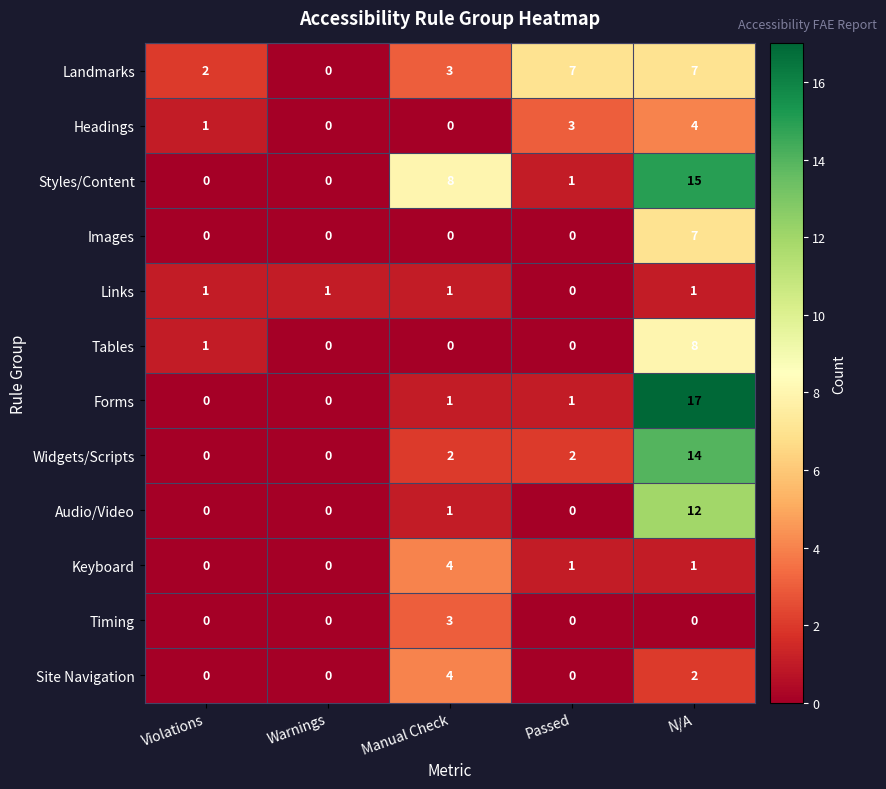

Which series changed the most between Warnings and Manual Check?

Styles/Content